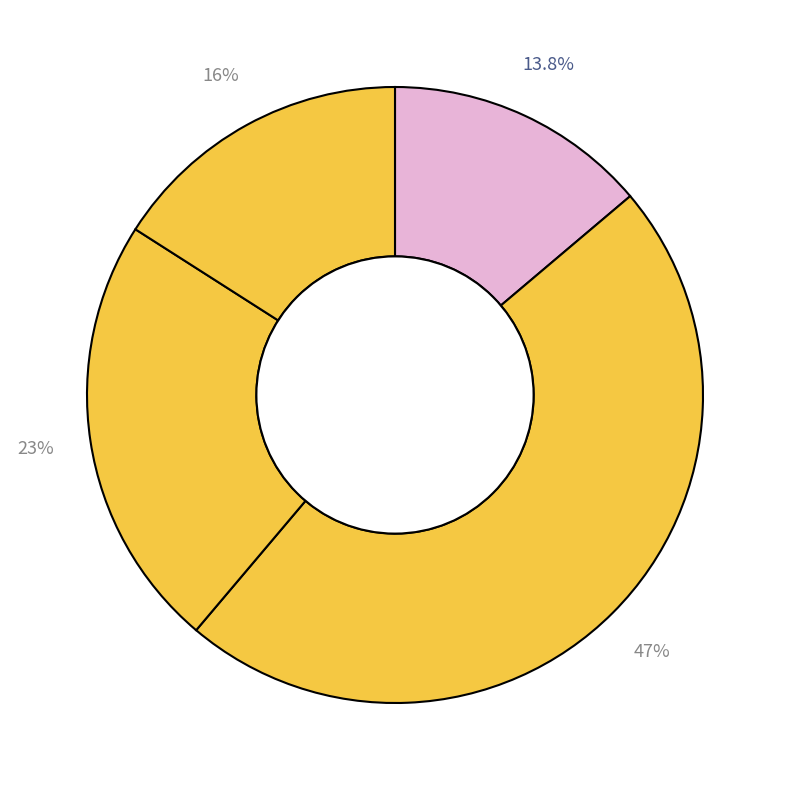

To the nearest percent, what is the average slice percentage?

25%